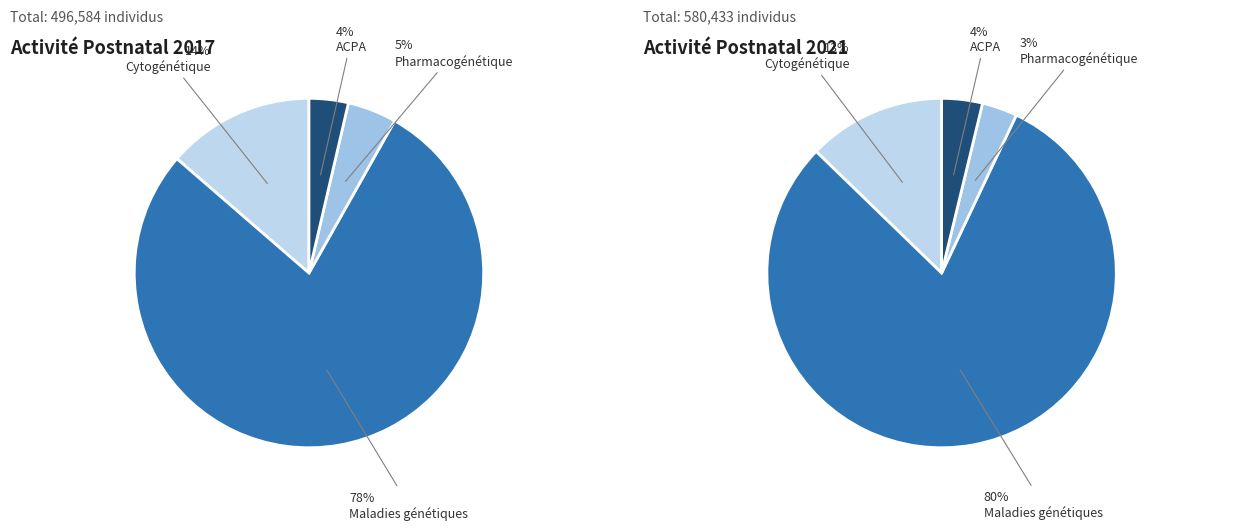

To the nearest percent, what percentage of the pie is ACPA?

4%